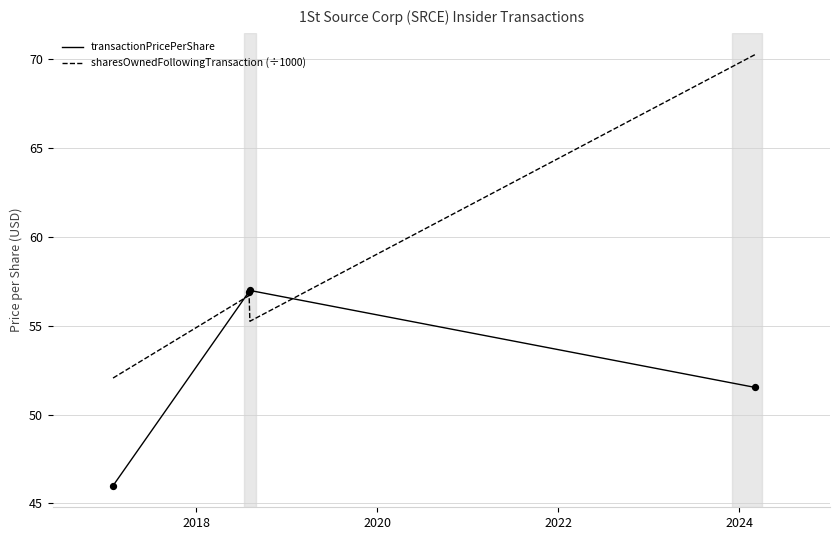

At how many categories does at least one series exceed 51?

4